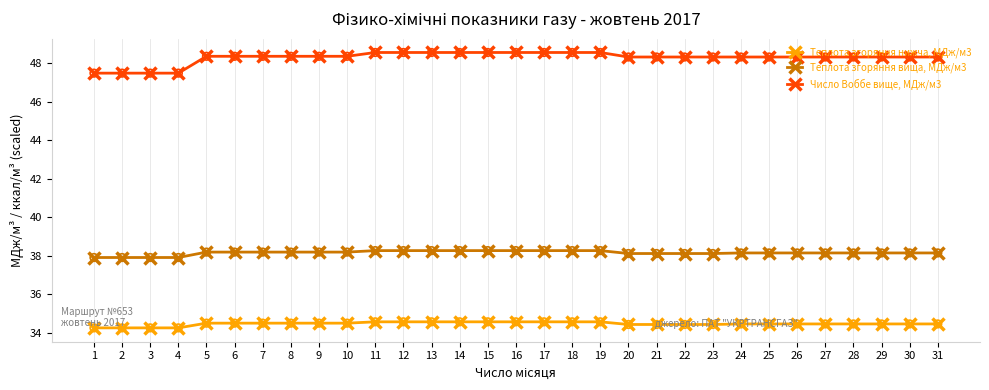

Which series has the widest spread of values?

Число Воббе вище, МДж/м3